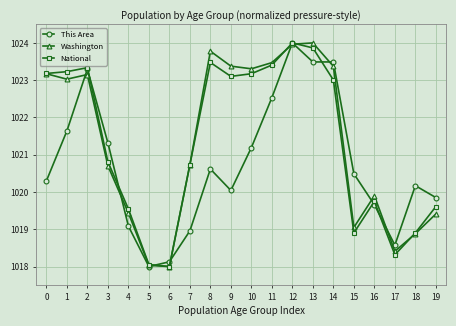

Reading left to right, transcribe all the data shown in this chart.

This Area: 1020.3	1021.6	1023.3	1021.3	1019.1	1018.0	1018.1	1019.0	1020.6	1020.0	1021.2	1022.5	1024.0	1023.5	1023.5	1020.5	1019.7	1018.6	1020.2	1019.9
Washington: 1023.2	1023.0	1023.2	1020.7	1019.4	1018.0	1018.0	1020.7	1023.8	1023.4	1023.3	1023.5	1024.0	1024.0	1023.4	1019.0	1019.9	1018.4	1018.9	1019.4
National: 1023.2	1023.2	1023.3	1020.8	1019.5	1018.1	1018.0	1020.7	1023.5	1023.1	1023.2	1023.4	1024.0	1023.9	1023.0	1018.9	1019.7	1018.3	1018.9	1019.6